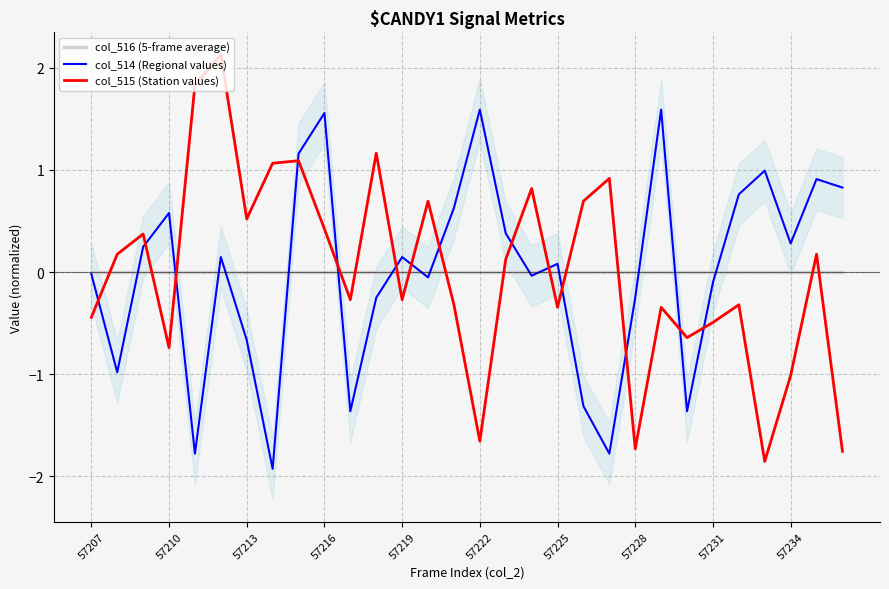

What is the approximate value of col_515 (Station values) at 57213?

0.5